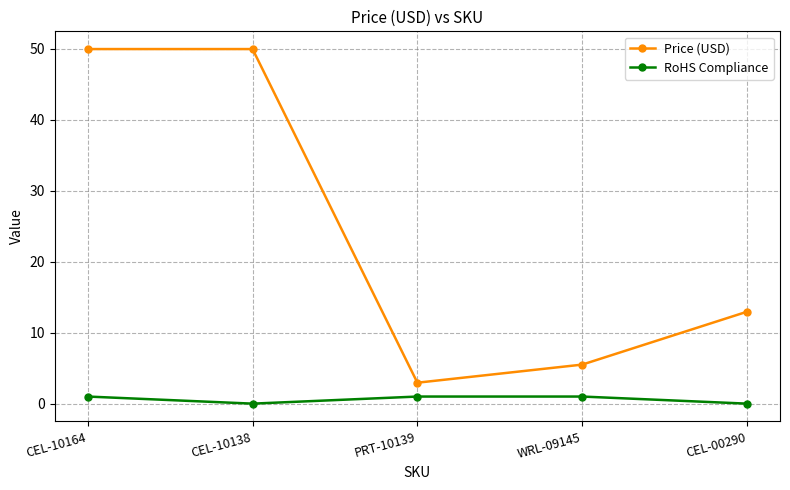

What is the sum of all RoHS Compliance values?

3.0